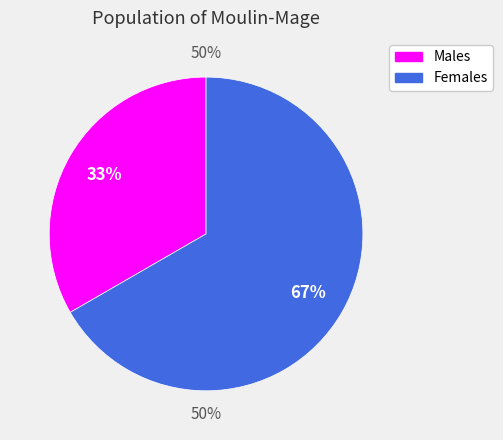

What is the total percentage of Жіноча and Чоловіча?

100.0%